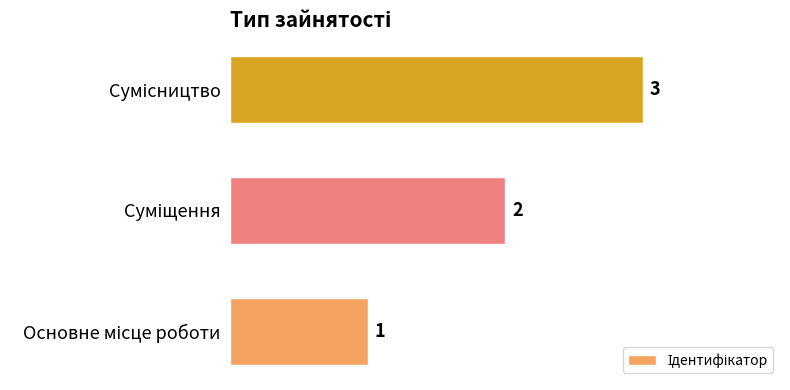

What is the sum of all values?

6